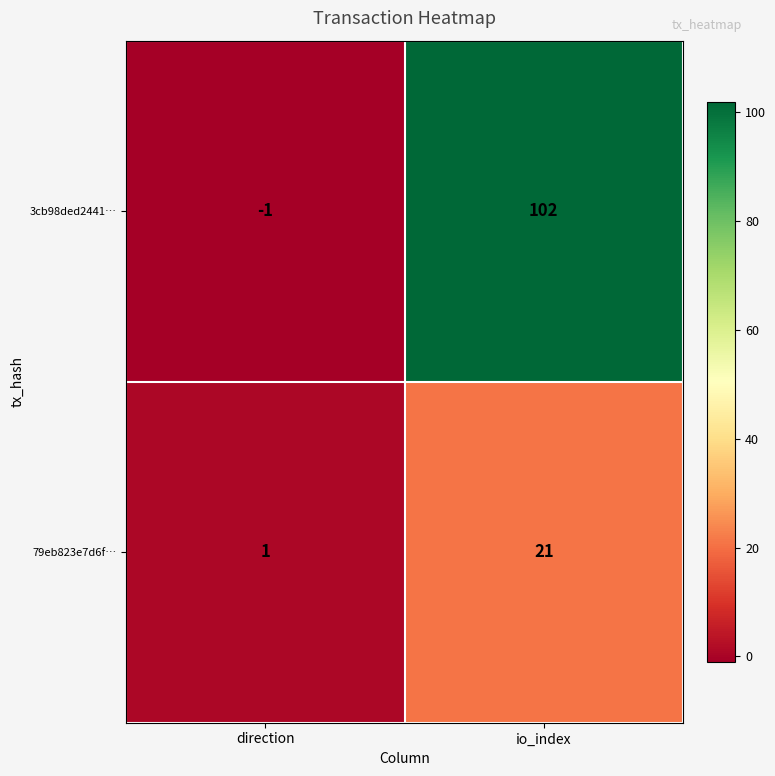

Read the 79eb823e7d6f… value at io_index.

21